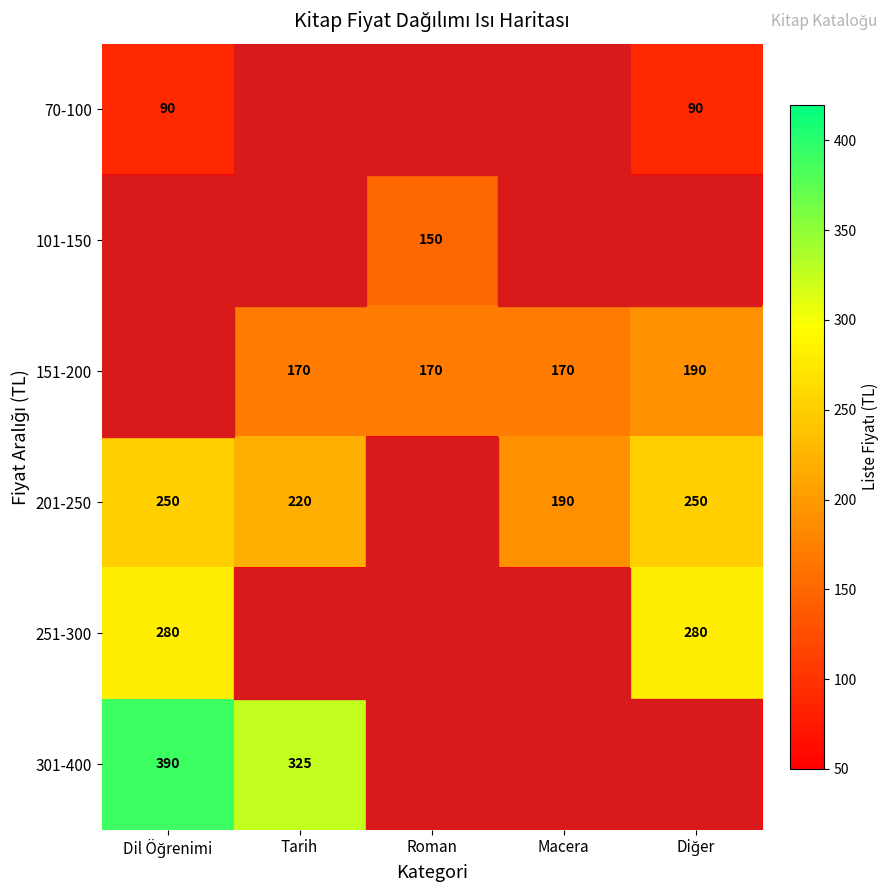

The value of 201-250 at Tarih is 220. True or false?

True